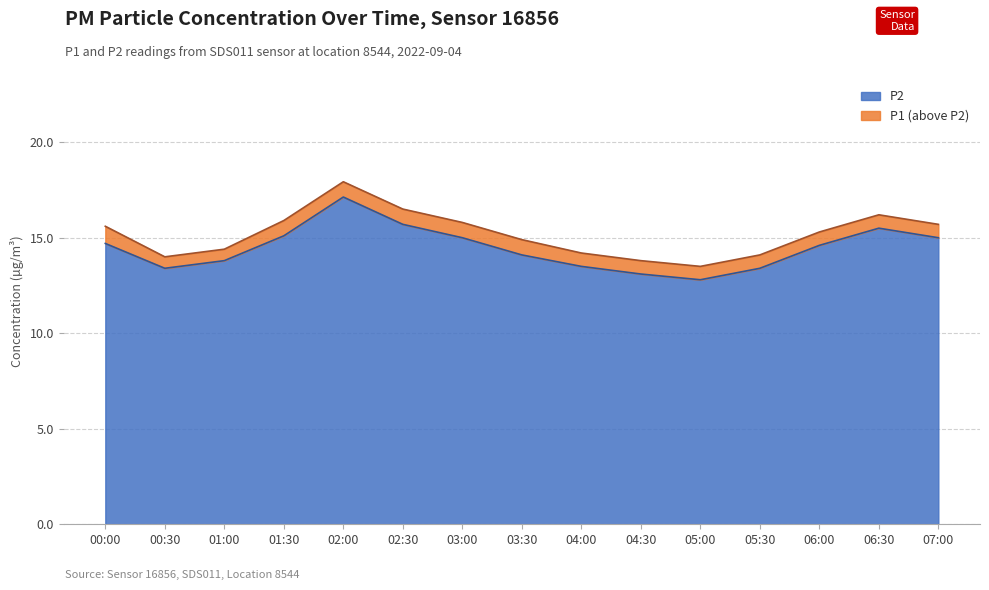

How many interior local peaks does the P2 series have?

2